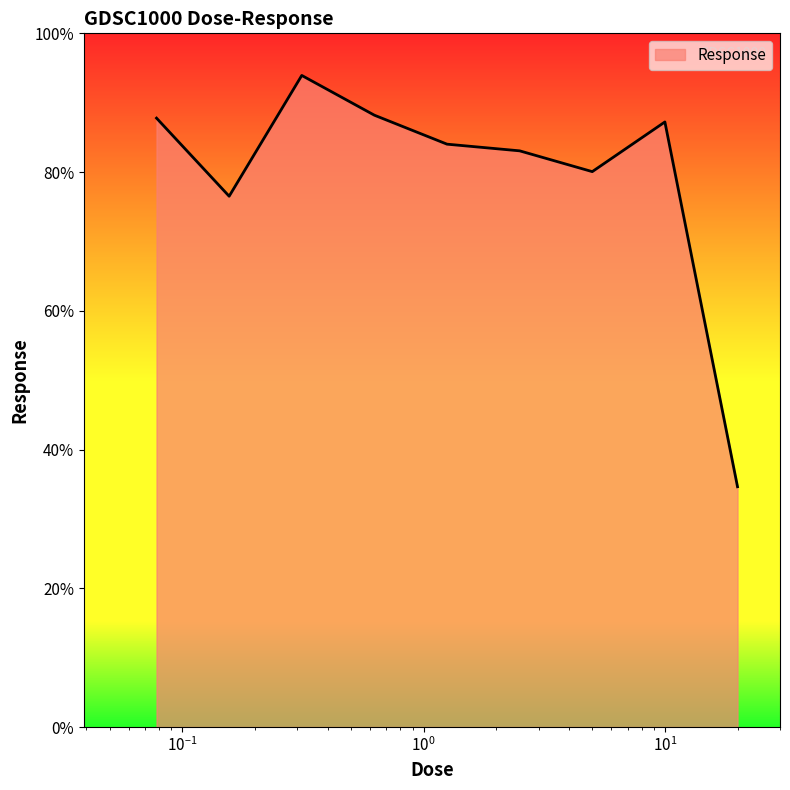

What is the difference between the maximum and minimum values?

59.3